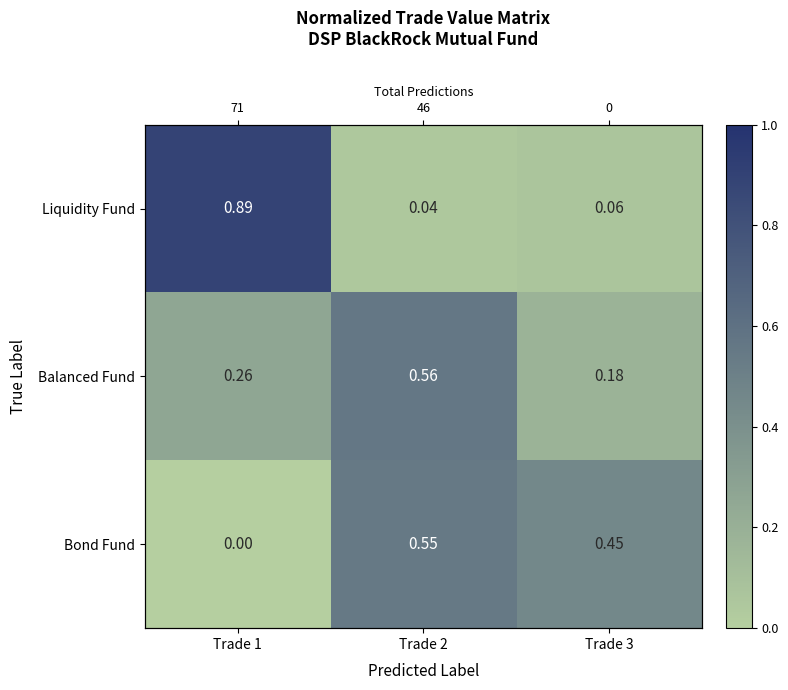

Which series has the widest spread of values?

Liquidity Fund